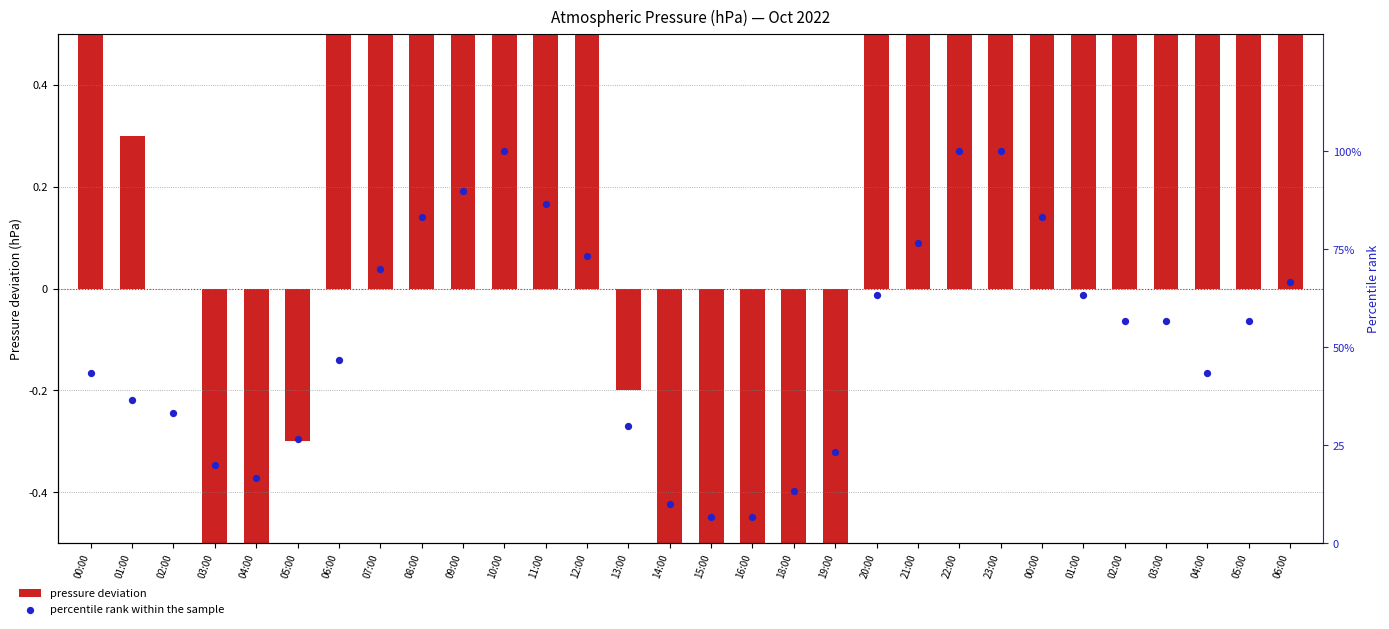

Which series reaches the maximum Y coordinate?

percentile rank within the sample